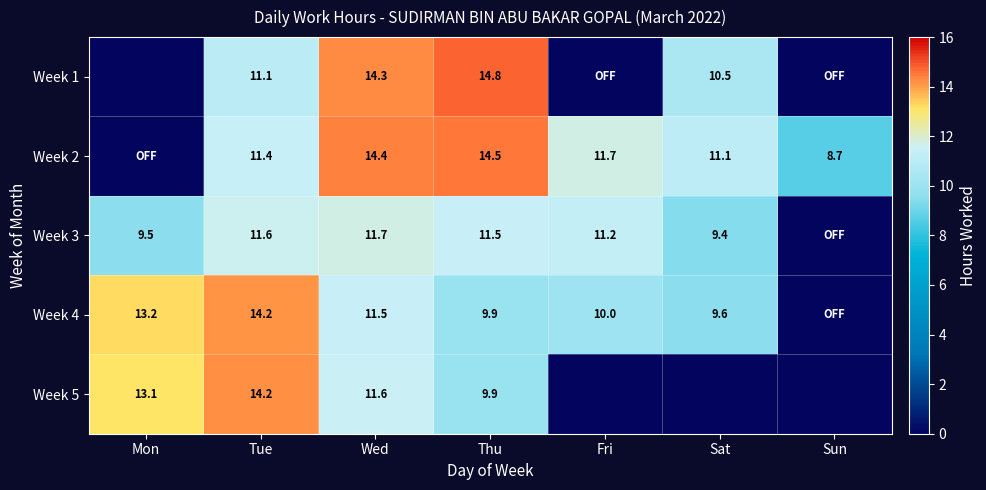

Is the value of Week 4 at Thu greater than the value of Week 2 at Wed?

No